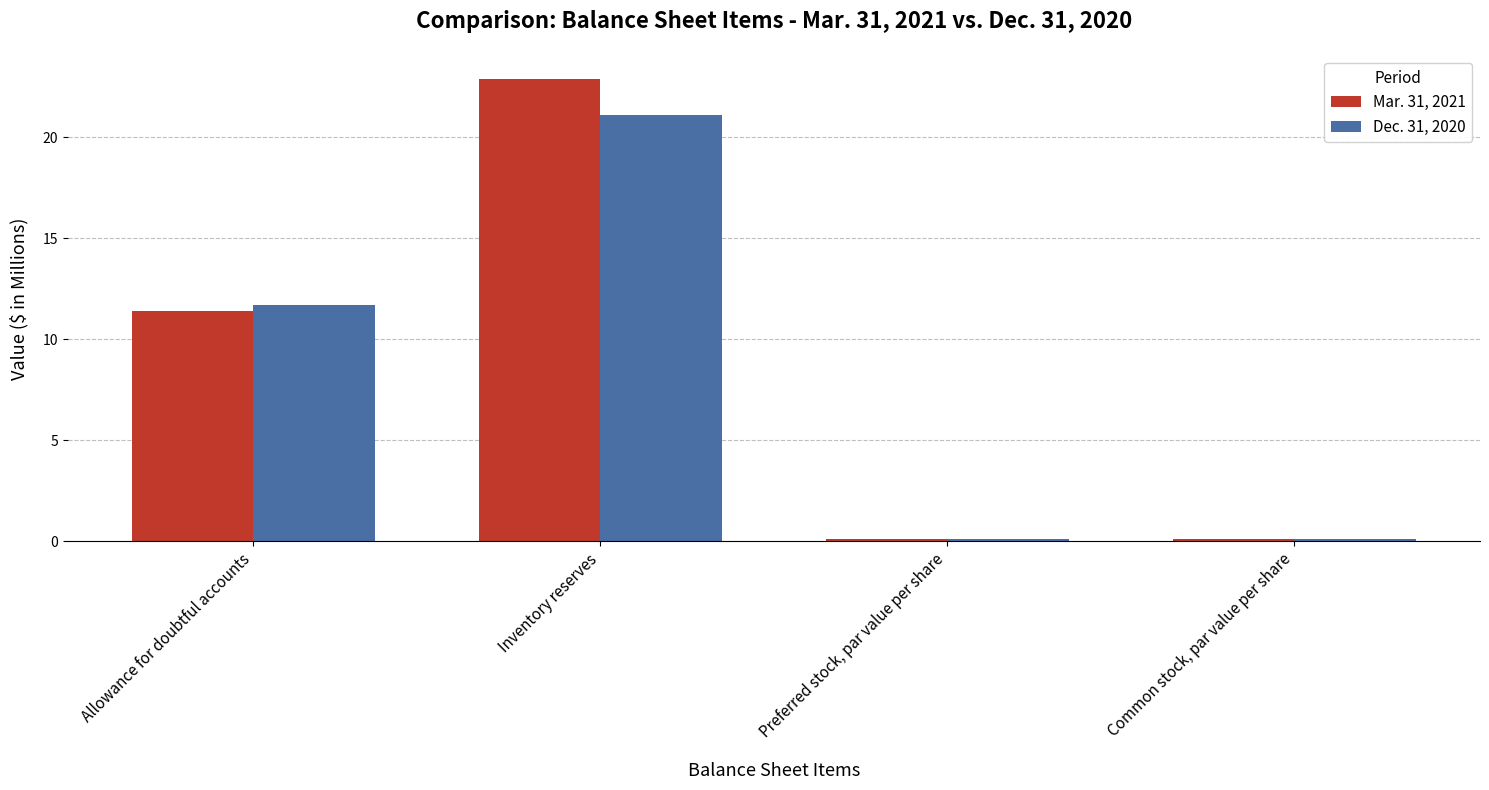

Reading right to left, extract all data points from this chart.

Mar. 31, 2021: 0.1	0.1	22.9	11.4
Dec. 31, 2020: 0.1	0.1	21.1	11.7